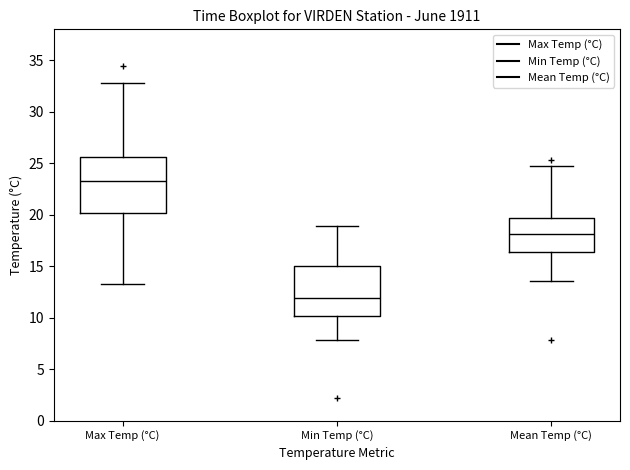

Which box's median line is the lowest?

Min Temp (°C)